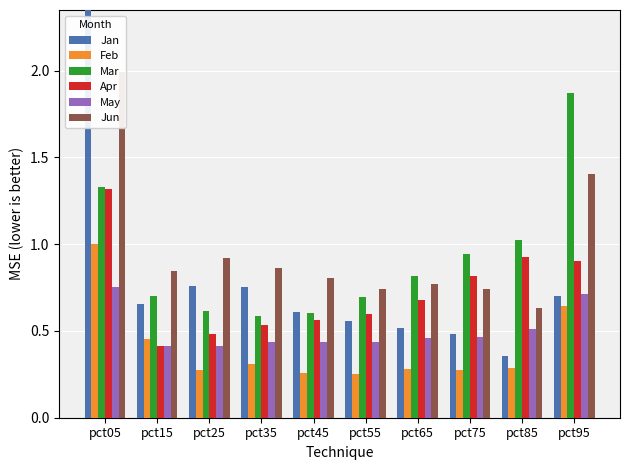

Rank the series by their maximum value, from highest to lowest.

Jan, Jun, Mar, Apr, Feb, May